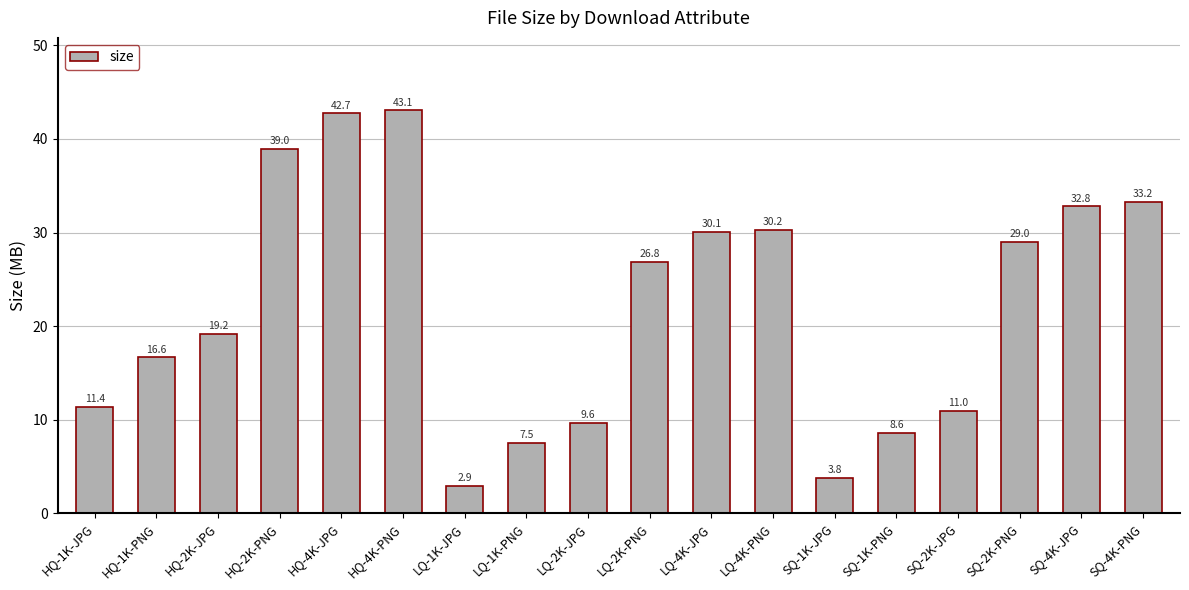

What is the sum of the values at SQ-4K-JPG and LQ-2K-PNG?

59.6